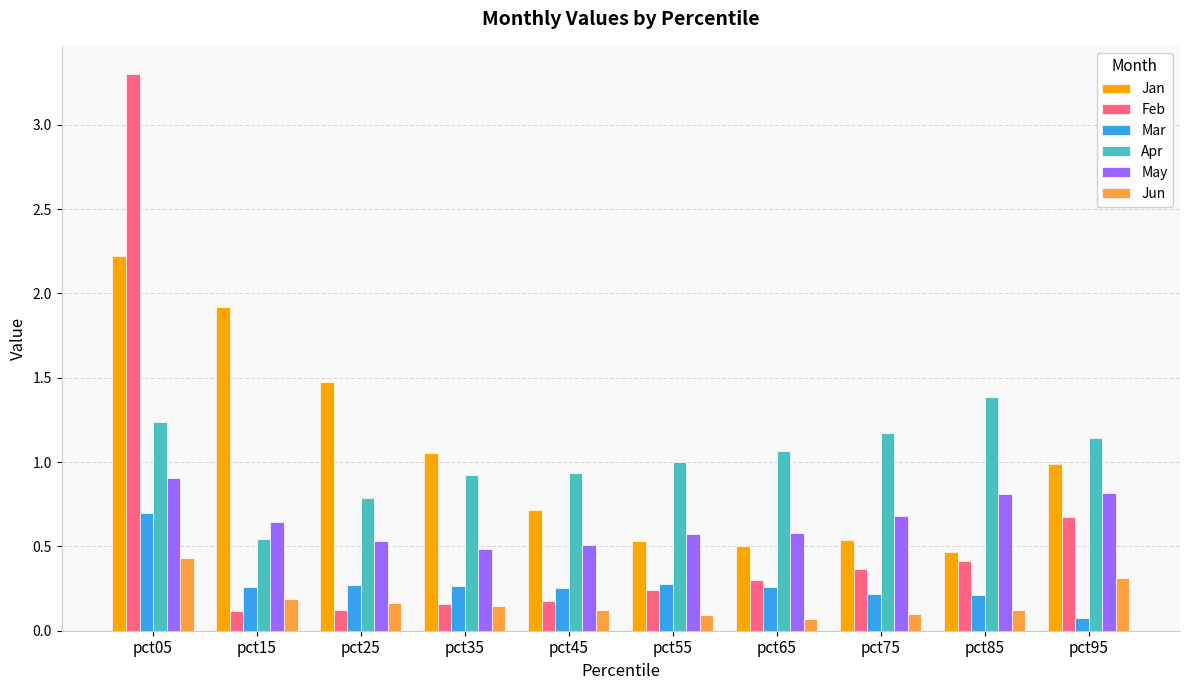

Rank the series at pct15 from lowest to highest value.

Feb, Jun, Mar, Apr, May, Jan